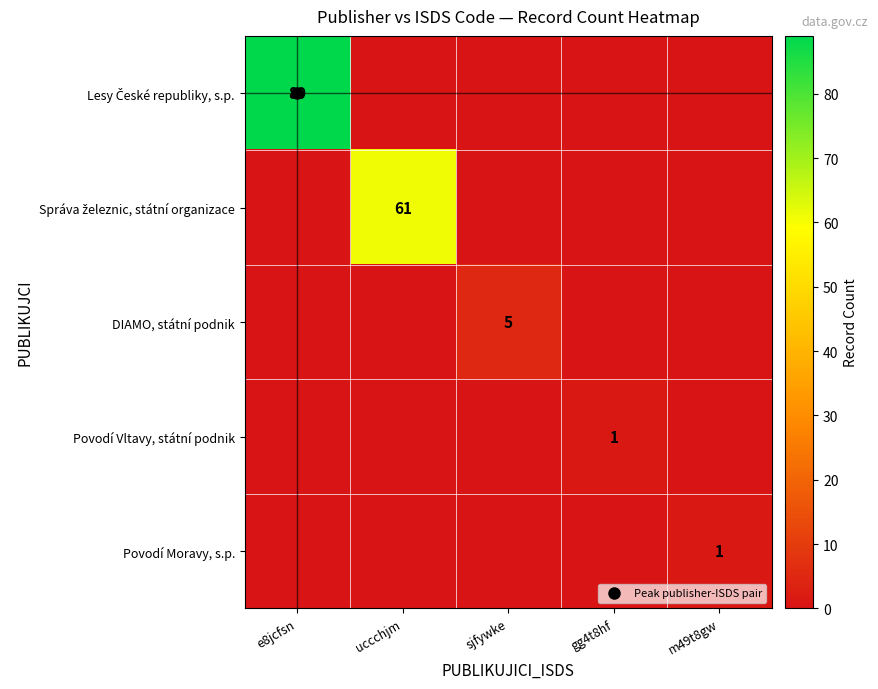

Rank the series at sjfywke from highest to lowest value.

DIAMO, státní podnik, Lesy České republiky, s.p., Správa železnic, státní organizace, Povodí Vltavy, státní podnik, Povodí Moravy, s.p.